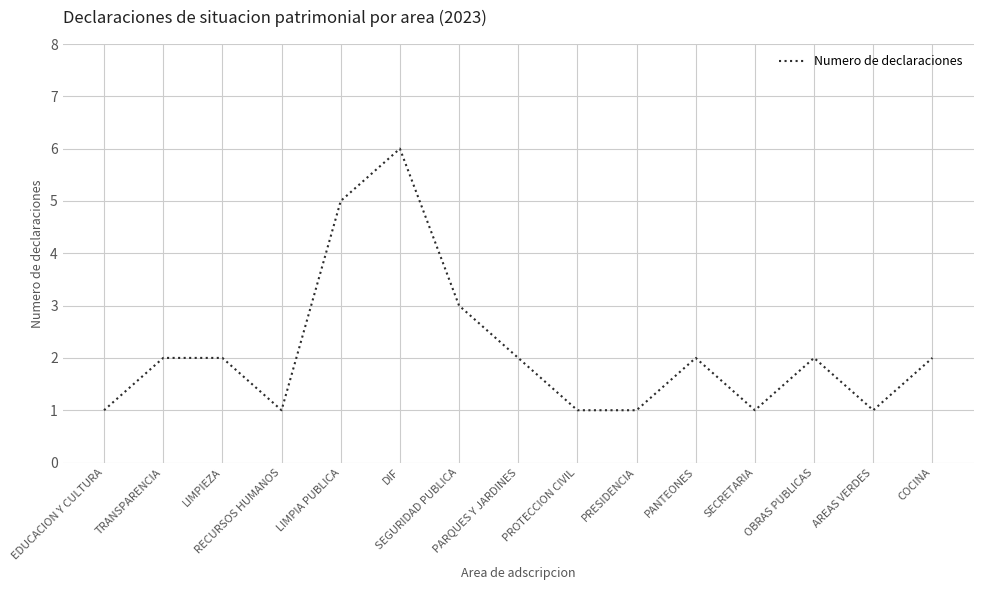

What is the maximum value shown in the chart?

6